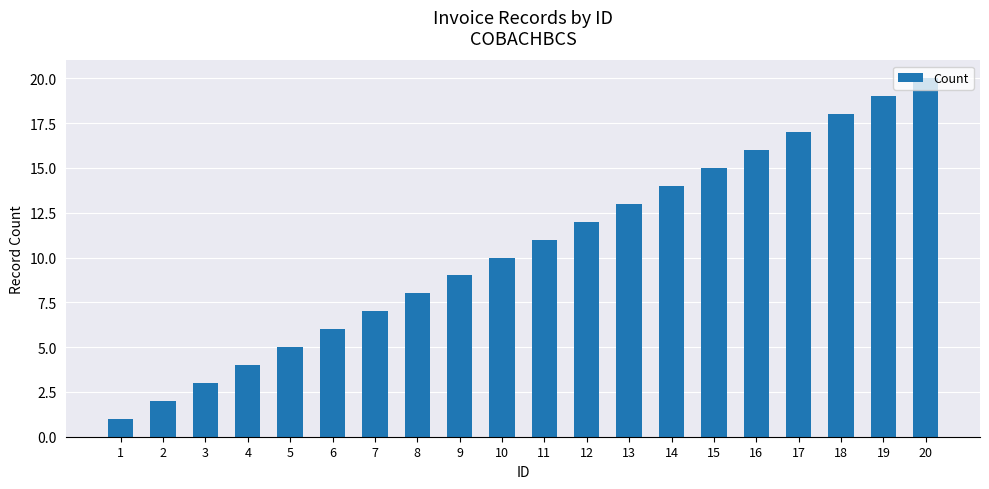

Reading right to left, list all the values displayed in this chart.

20=20	19=19	18=18	17=17	16=16	15=15	14=14	13=13	12=12	11=11	10=10	9=9	8=8	7=7	6=6	5=5	4=4	3=3	2=2	1=1